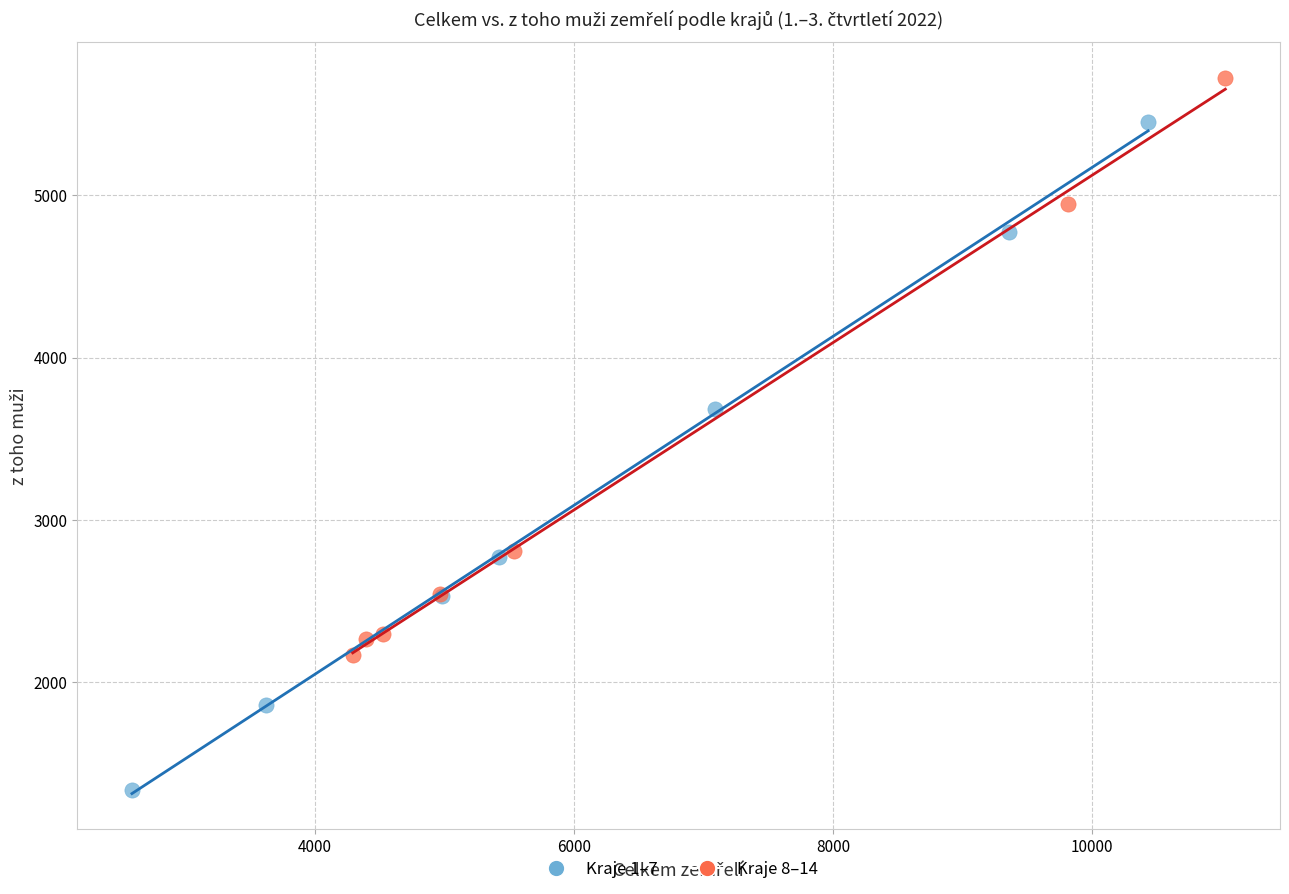

Which series has the widest spread of Y values?

Kraje 1–7